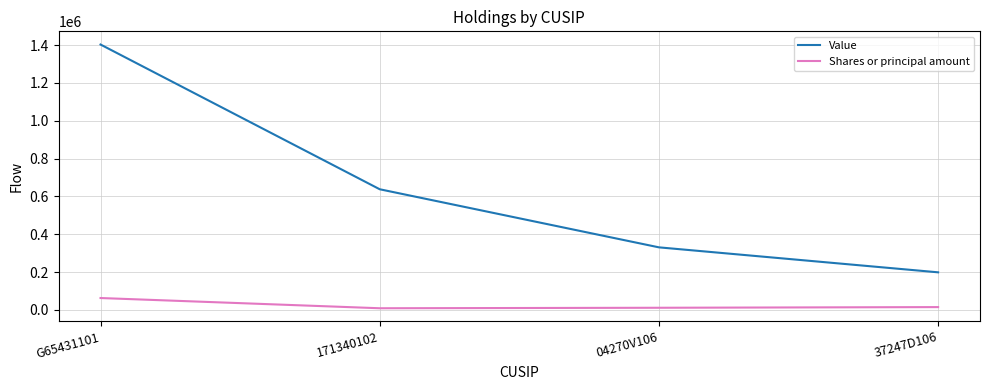

How many values in the Shares or principal amount series are below 15200?

2